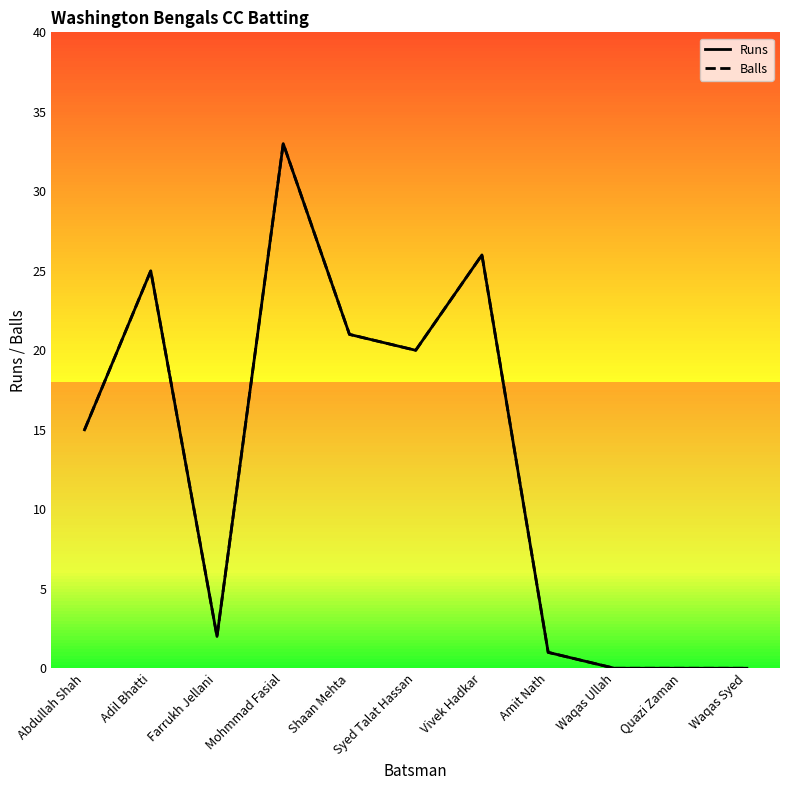

Reading left to right, extract all data points from this chart.

Runs: 15	25	2	33	21	20	26	1	0	0	0
Balls: 15	25	2	33	21	20	26	1	0	0	0